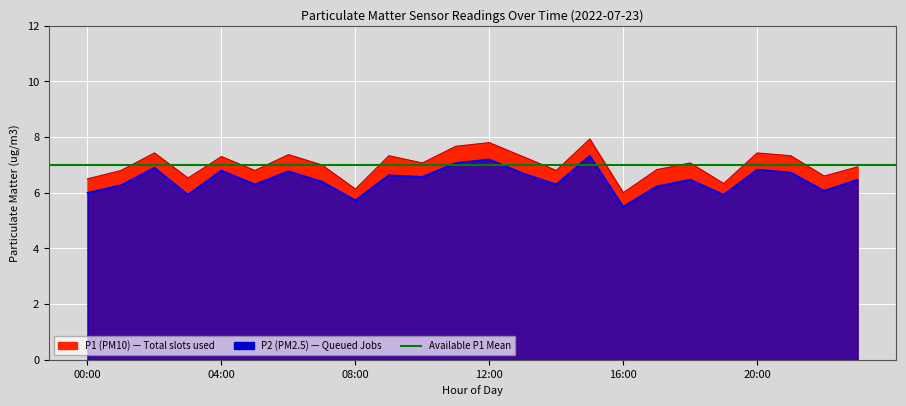

True or false: P1 and P2 intersect in this chart.

False